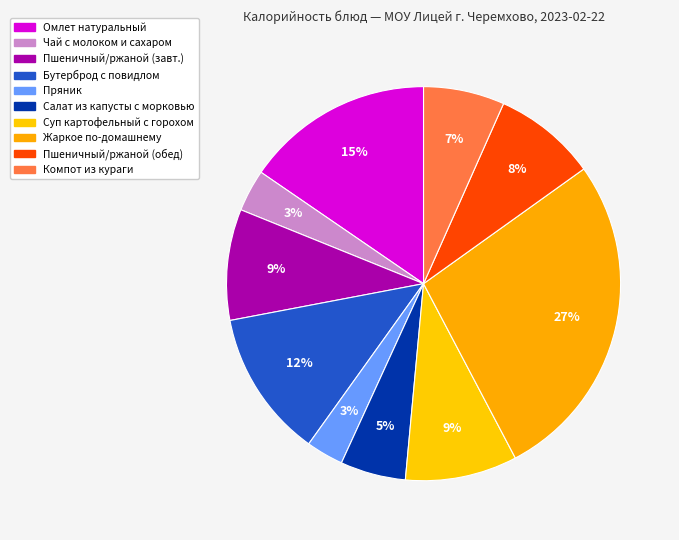

How many segments does this pie chart have?

10